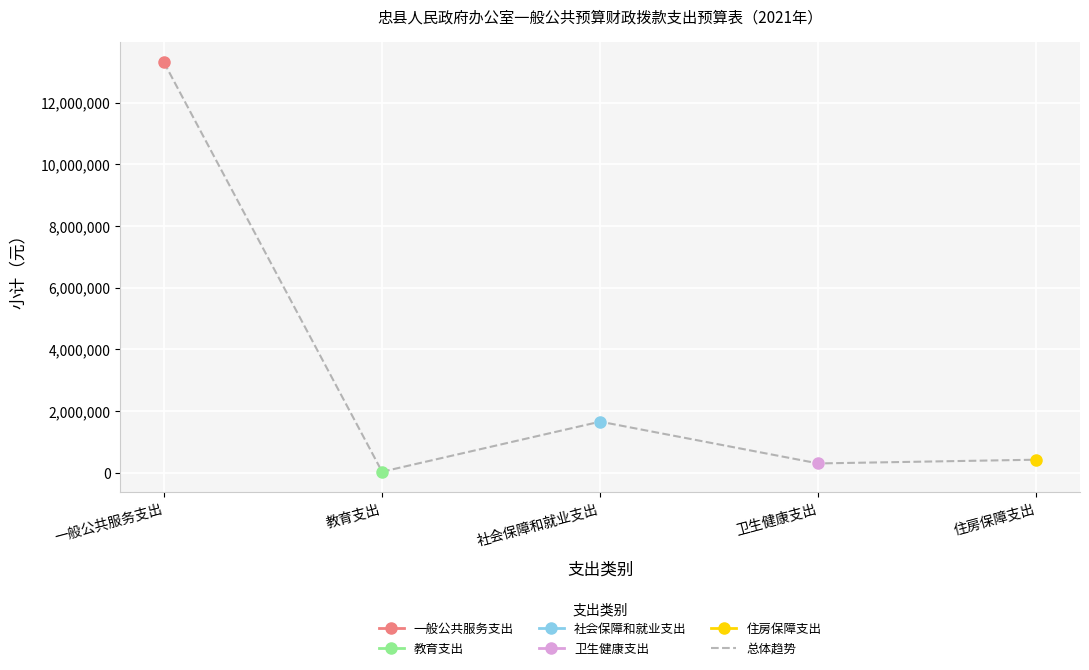

What is the label of the 3rd point from the left?

社会保障和就业支出